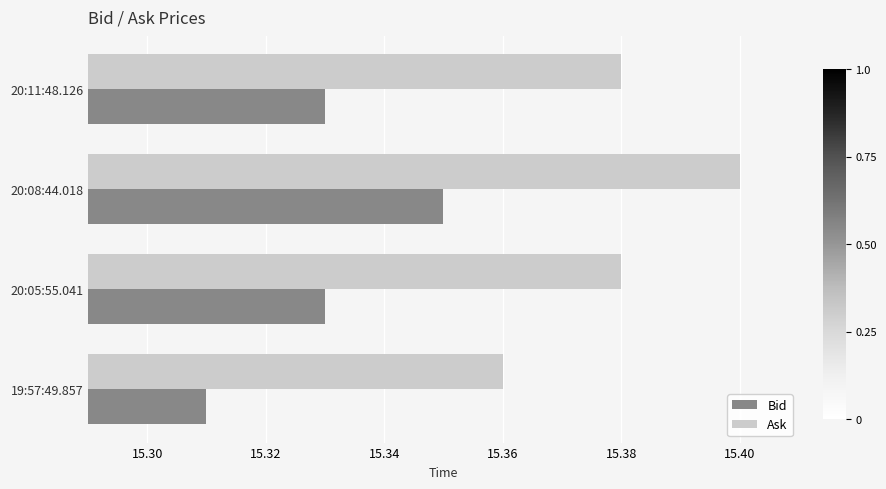

What is the sum of all Ask values?

61.5